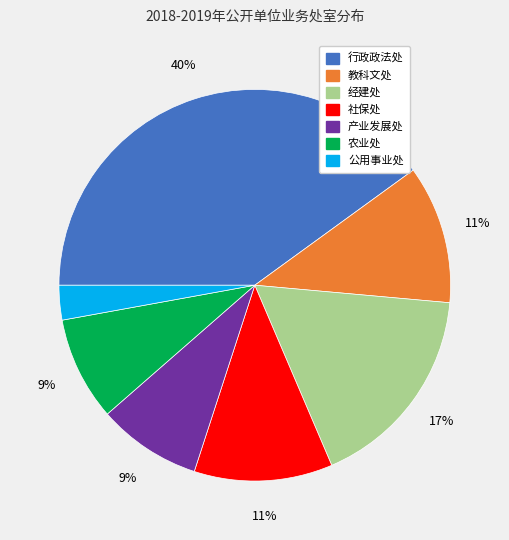

Combined, do 教科文处 and 经建处 account for over 50%?

No